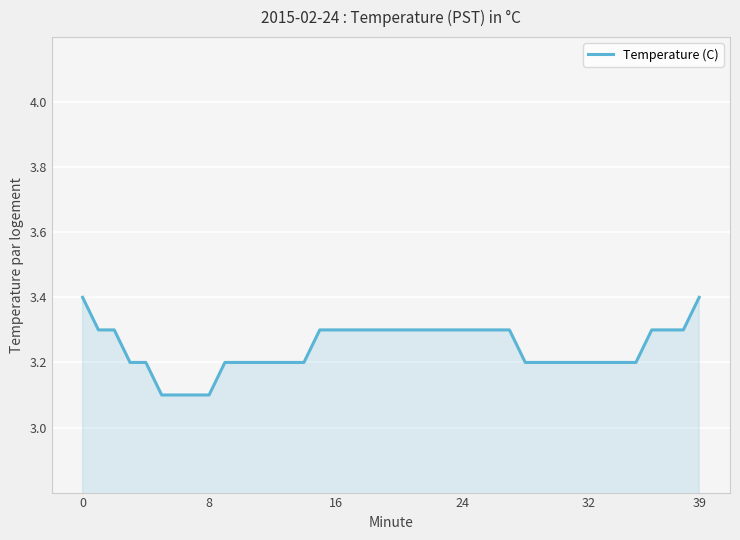

What is the greatest value displayed?

3.4